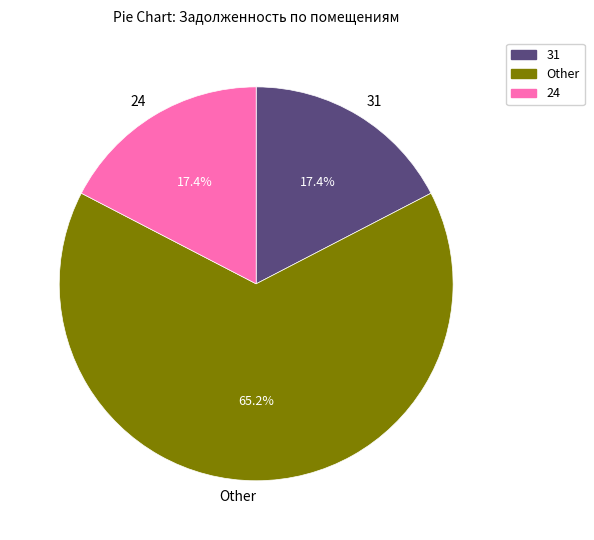

Which category has the biggest portion of the pie?

Other